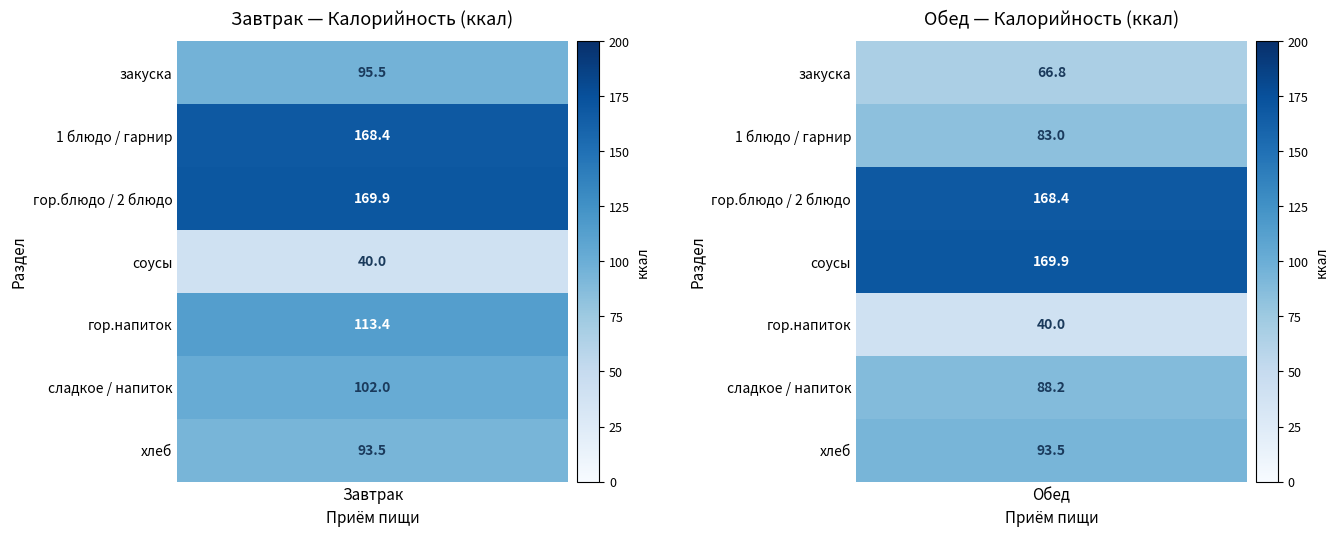

Which category has the highest value in the Завтрак series?

гор.блюдо / 2 блюдо